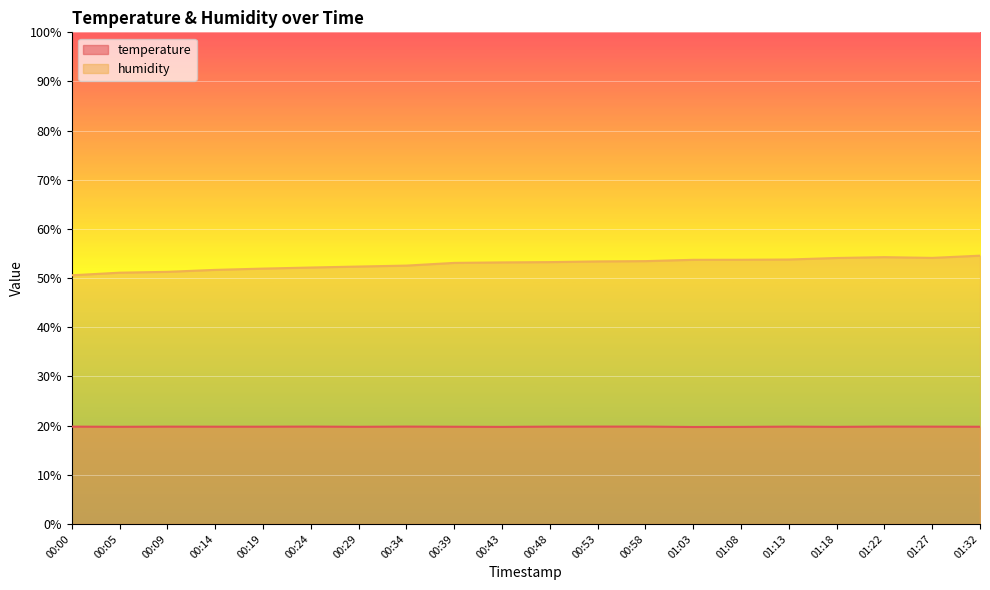

At 01:27, list the series in order from largest to smallest.

humidity, temperature